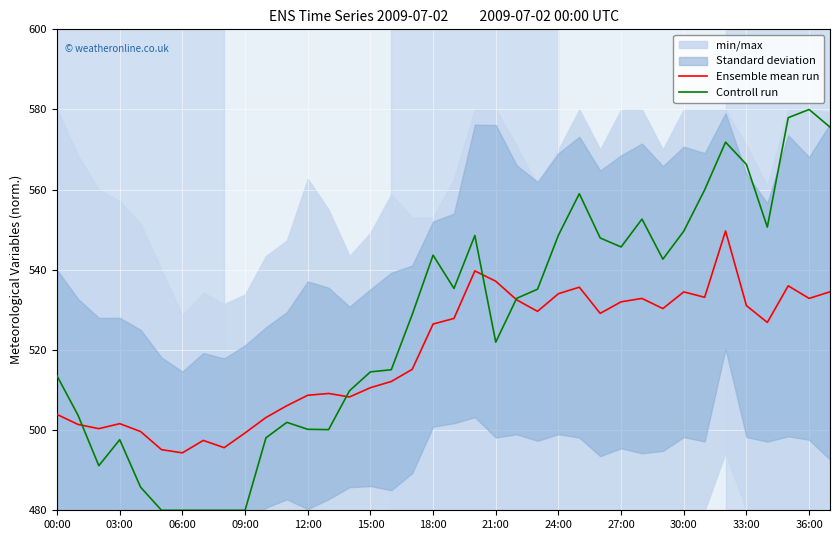

What is the sum of all Controll run values?

20006.4